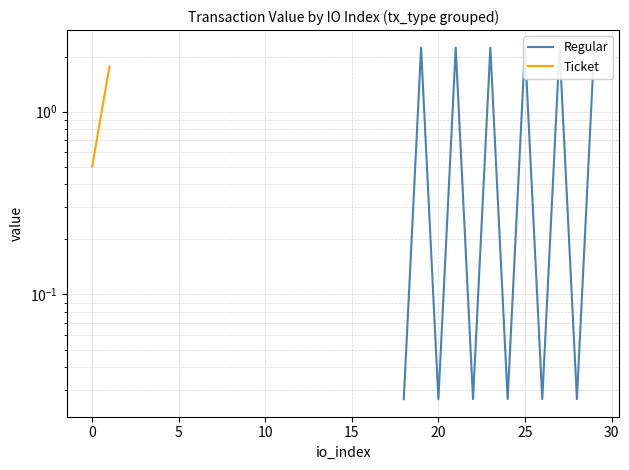

Between 10 and 15, which is larger?

10